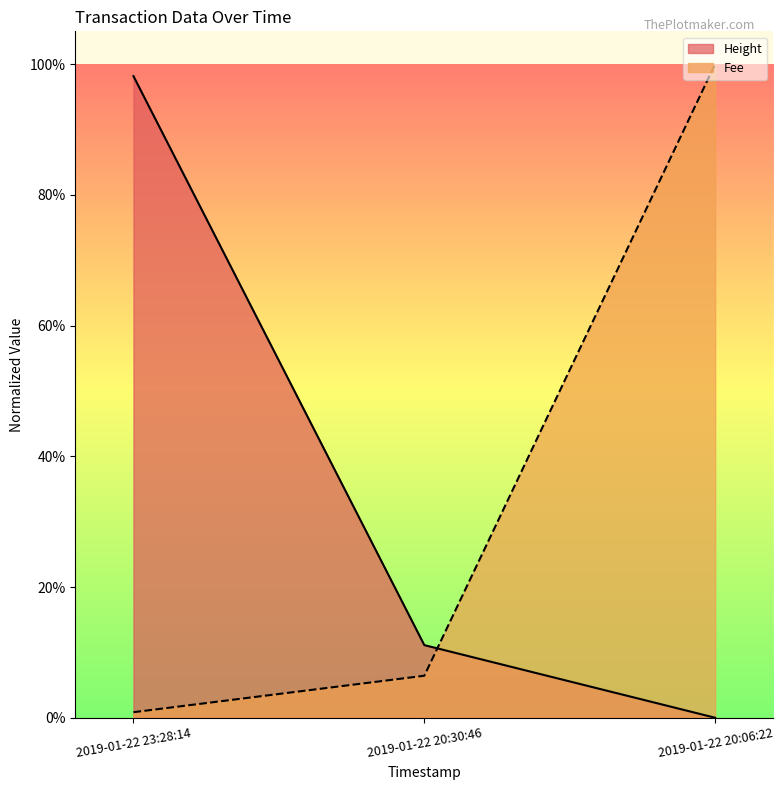

What is the spread (max minus min) of values at 2019-01-22 23:28:14?

1.0